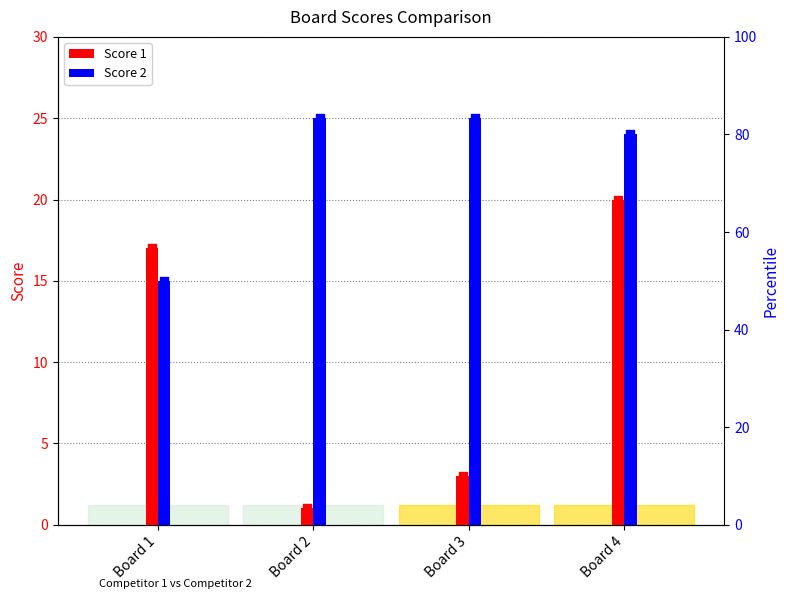

Which series has the widest spread of Y values?

Score 1